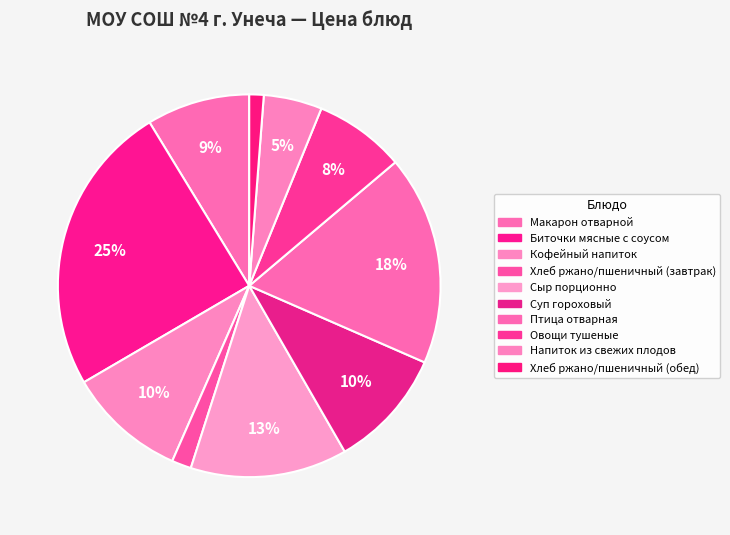

To the nearest percent, what is the difference between the Птица отварная and Хлеб ржано/пшеничный (завтрак) slice percentages?

16%